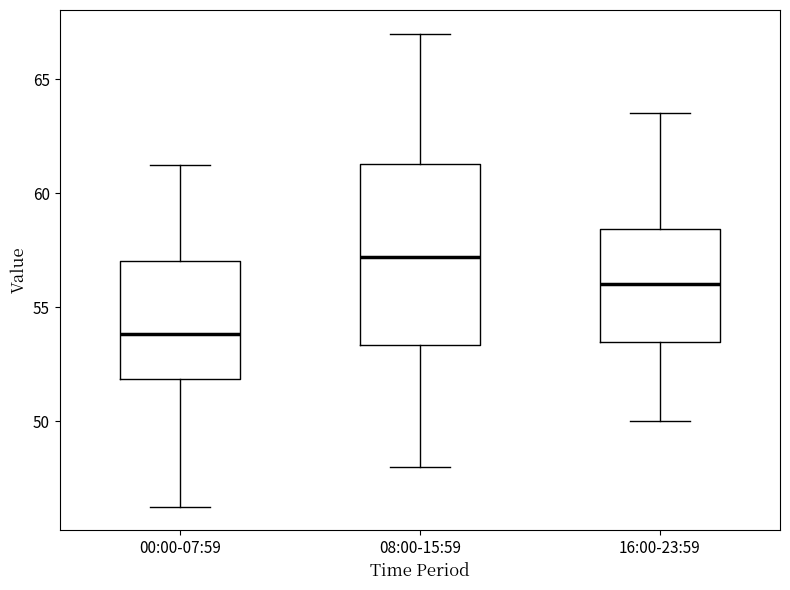

Where does the lower whisker of the box for 00:00-07:59 end on the y-axis? The values are not printed on the chart, so give them approximately, as read against the axis.

46.5